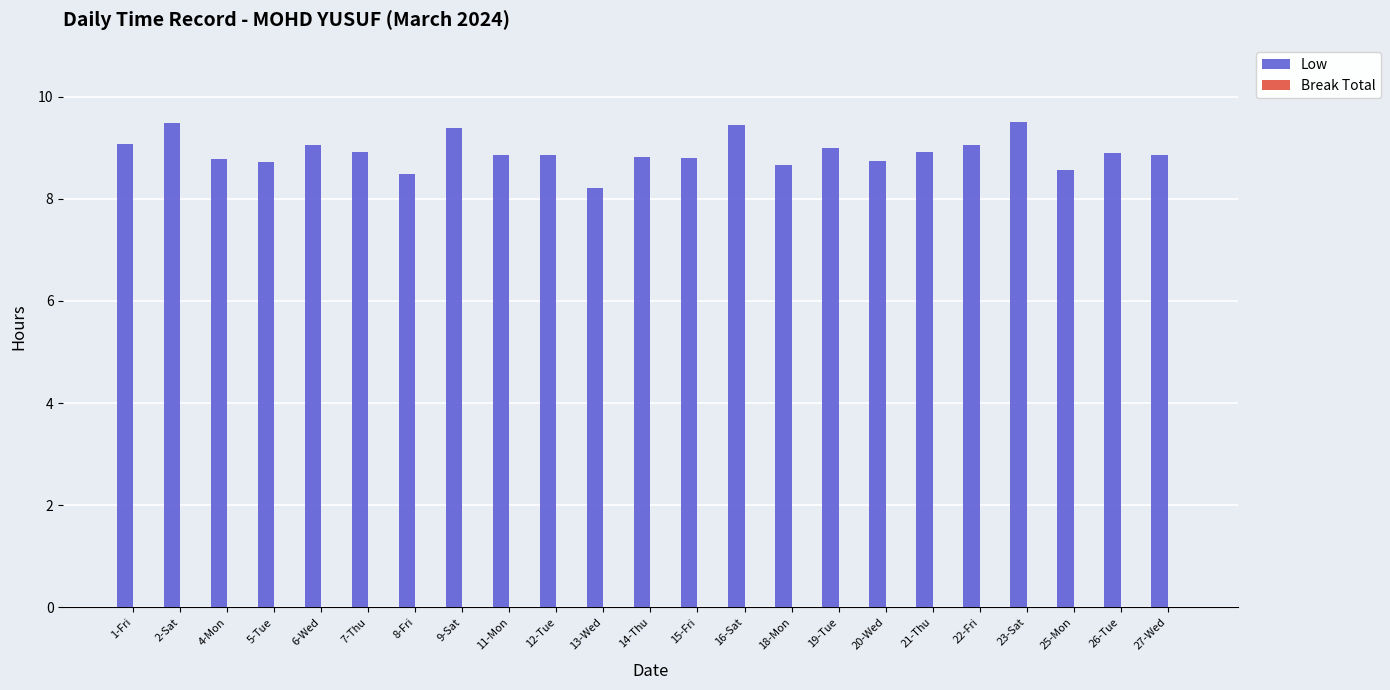

How many bars are there in total?

23